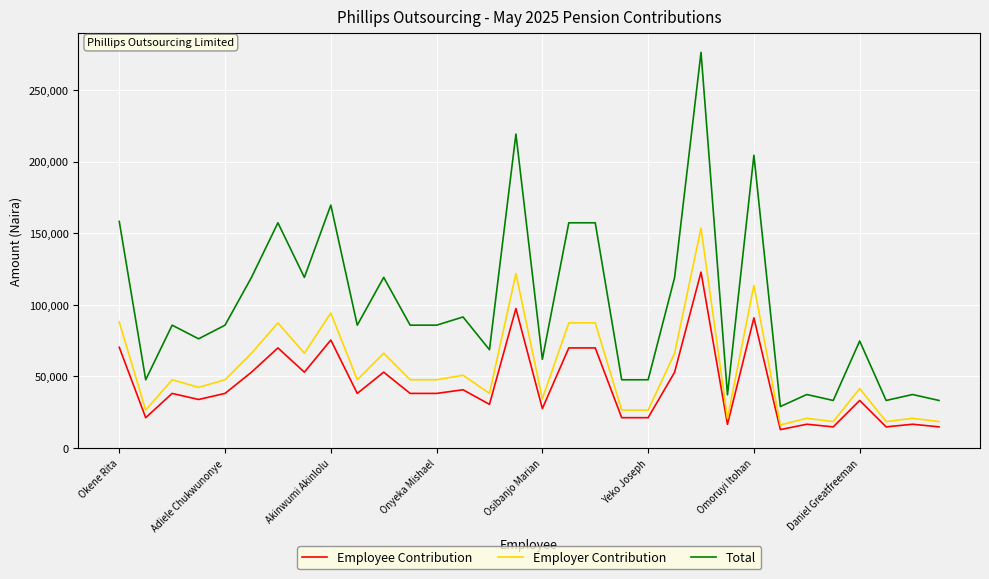

What is the maximum value for Employer Contribution?

153590.7